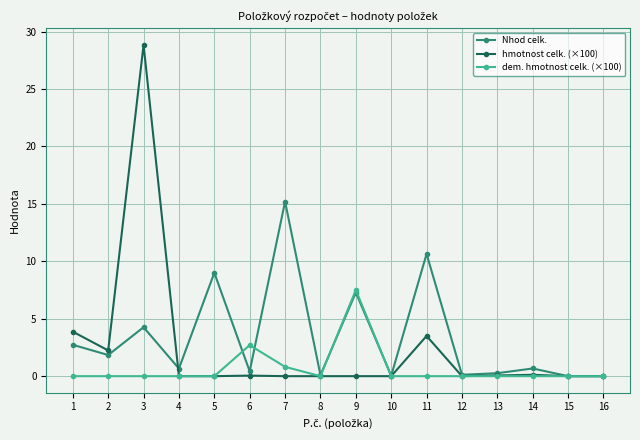

Which series has the largest range (max minus min)?

hmotnost celk. (×100)